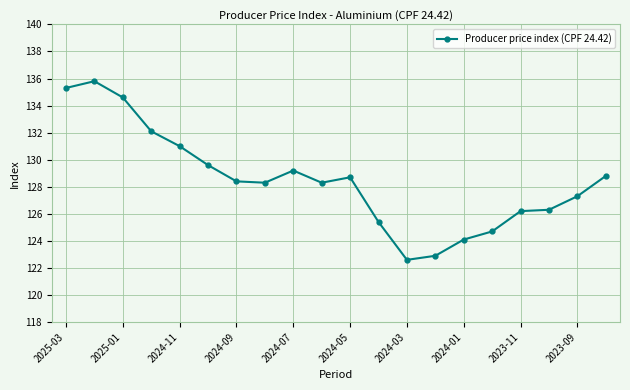

What is the sum of all values?

2569.6